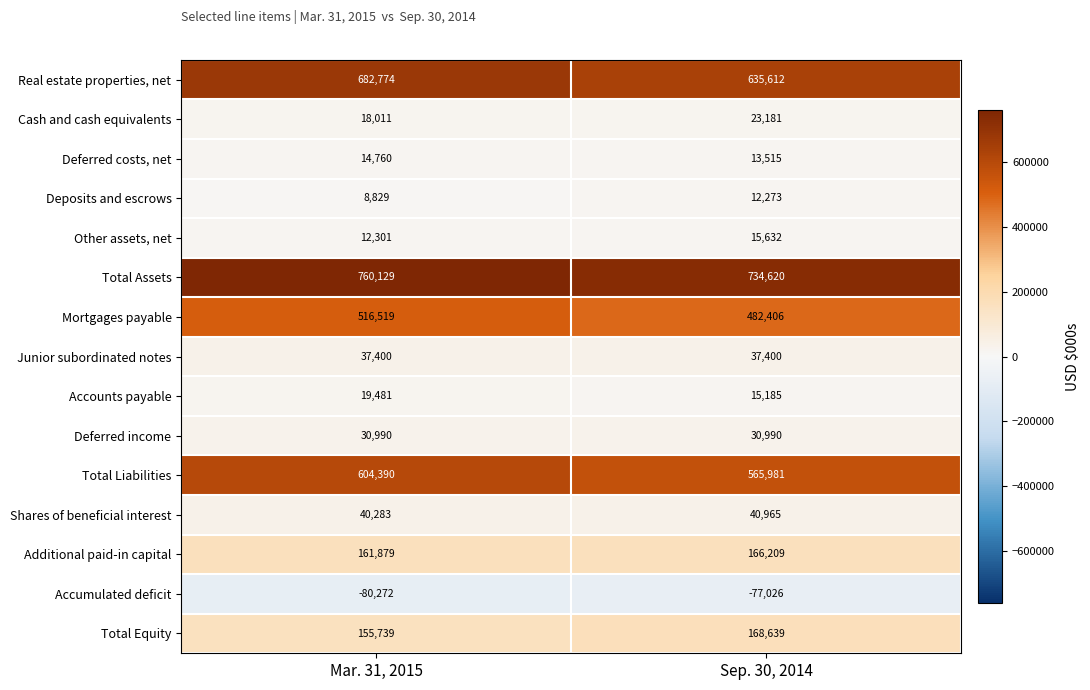

List the labels in order of Total Equity value, smallest first.

Mar. 31, 2015, Sep. 30, 2014